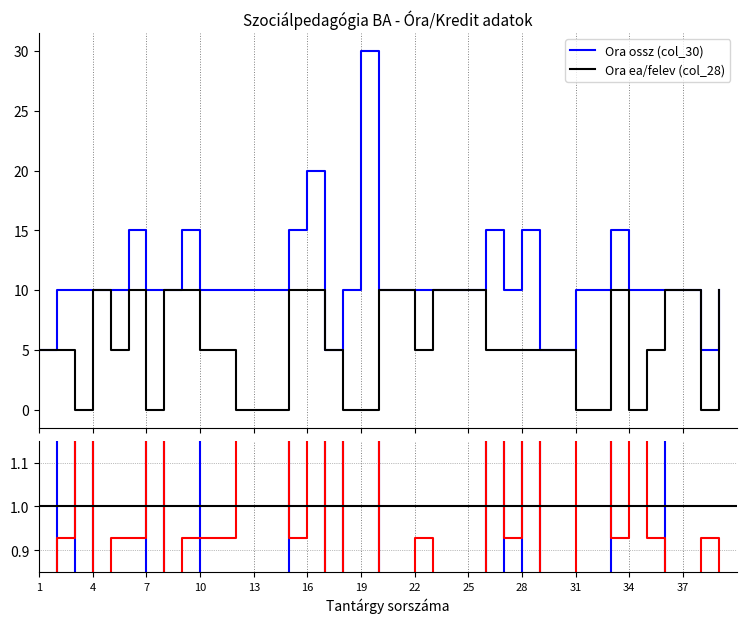

At how many categories does at least one series exceed 24?

1